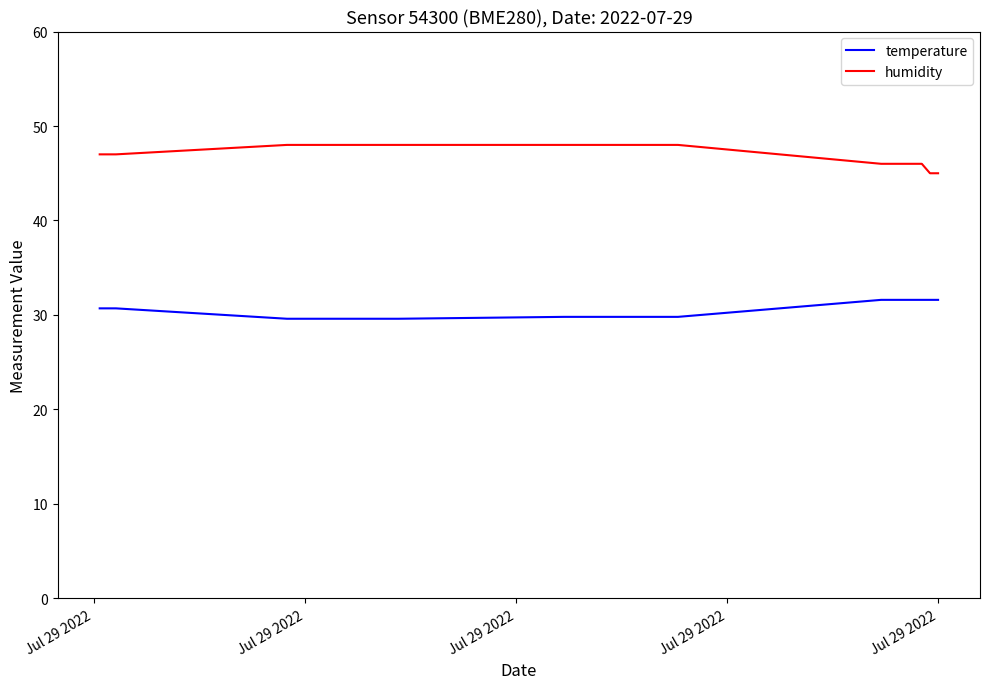

What is the lowest value of the humidity series?

45.0